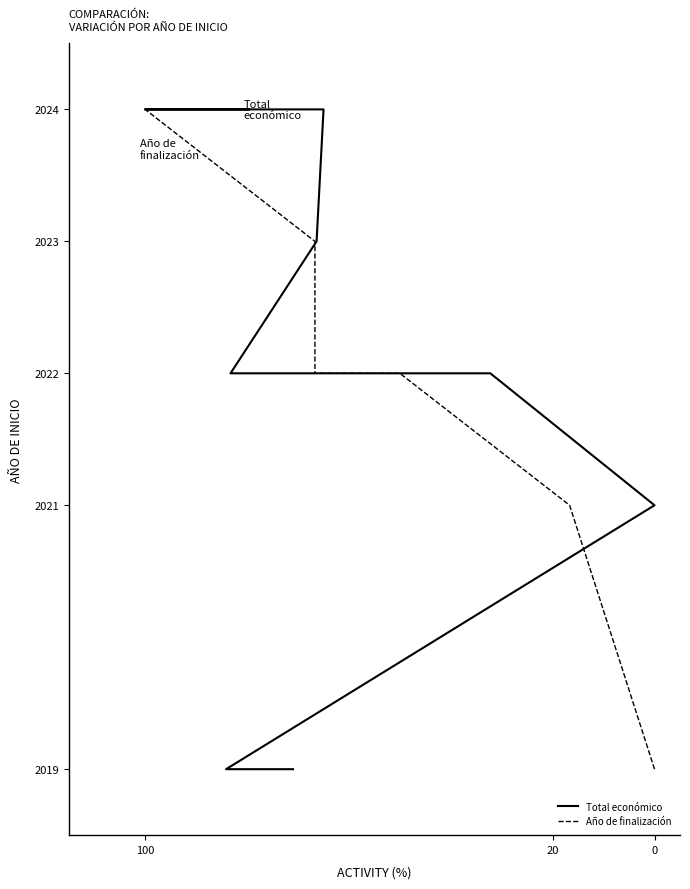

How many lines are shown in the chart?

2